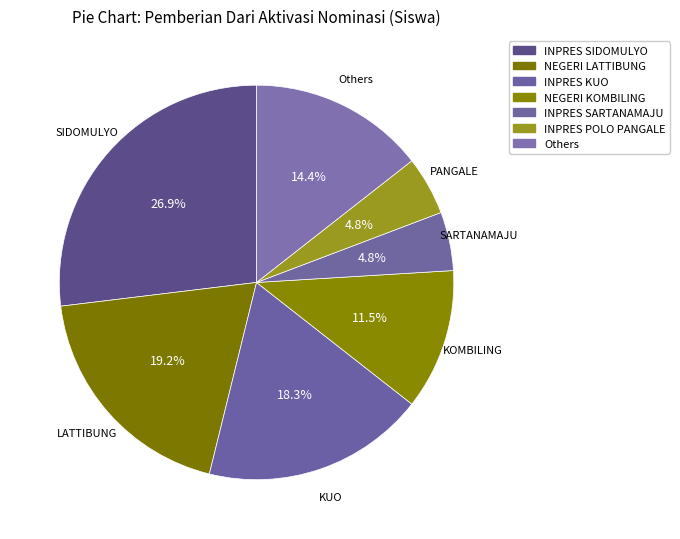

How many segments does this pie chart have?

7